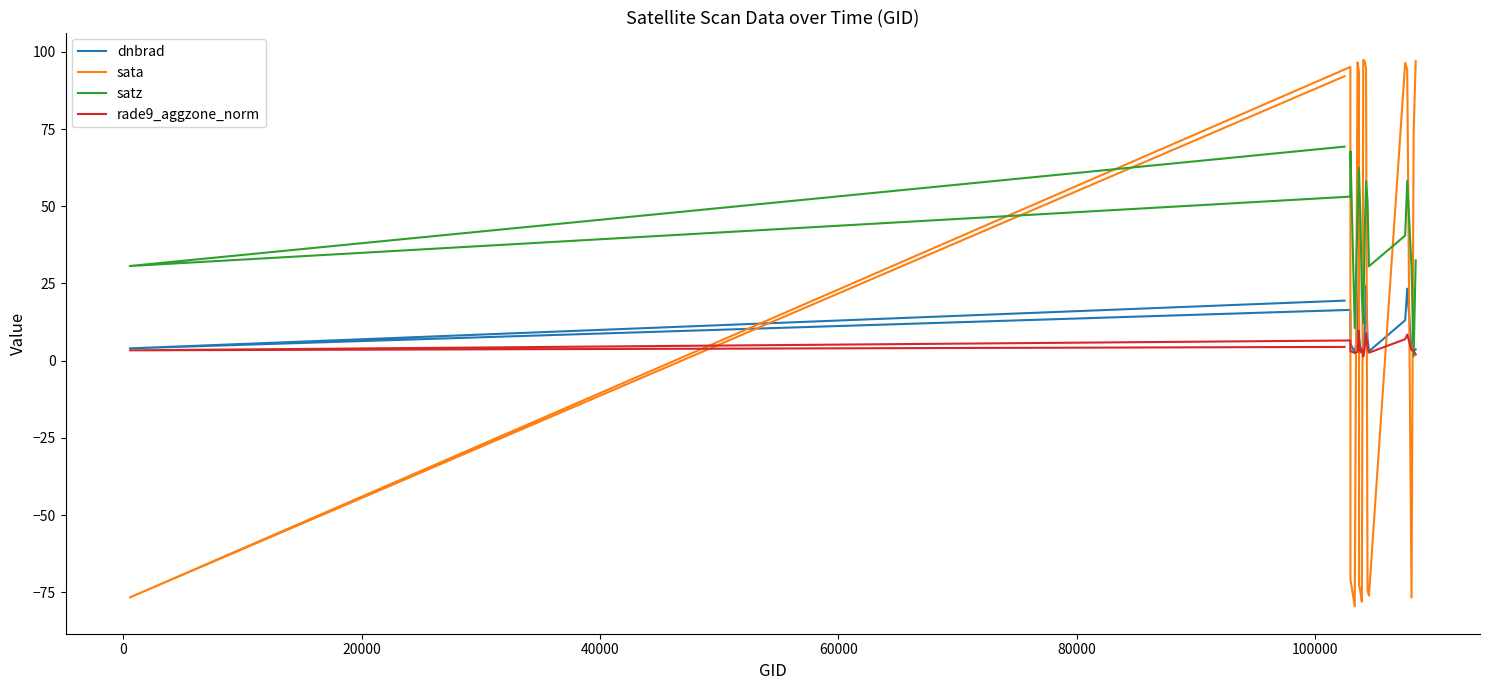

True or false: satz has more than 1 interior local peaks.

True